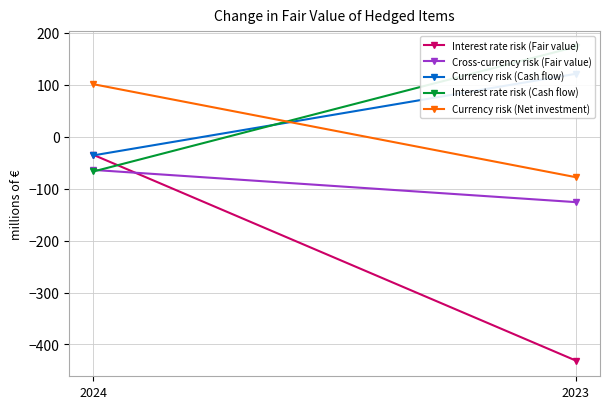

What is the minimum value shown in the chart?

-431